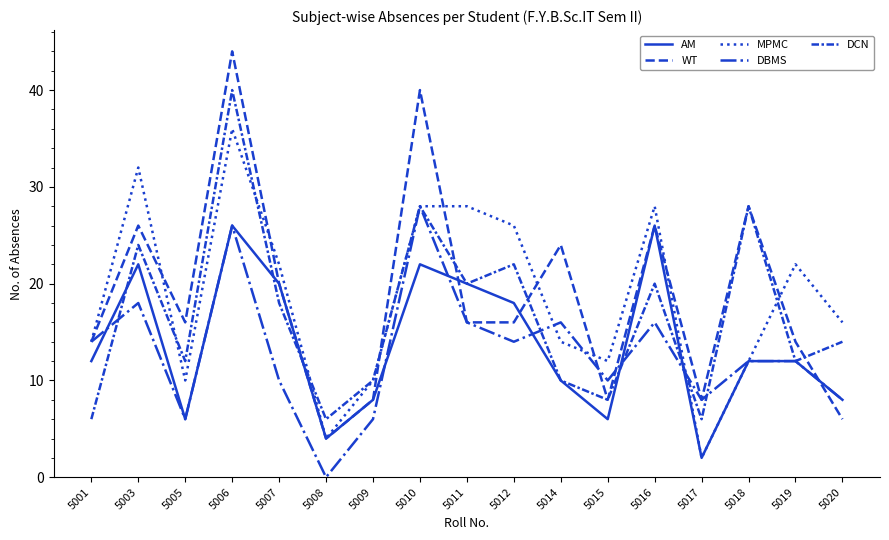

True or false: AM has more than 0 interior local peaks.

True